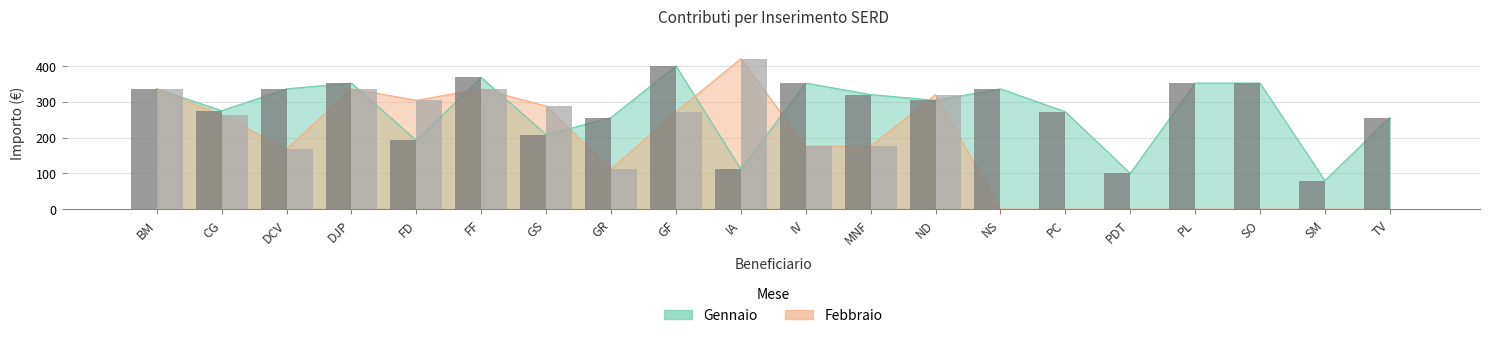

How many values in the Febbraio series exceed 176?

9